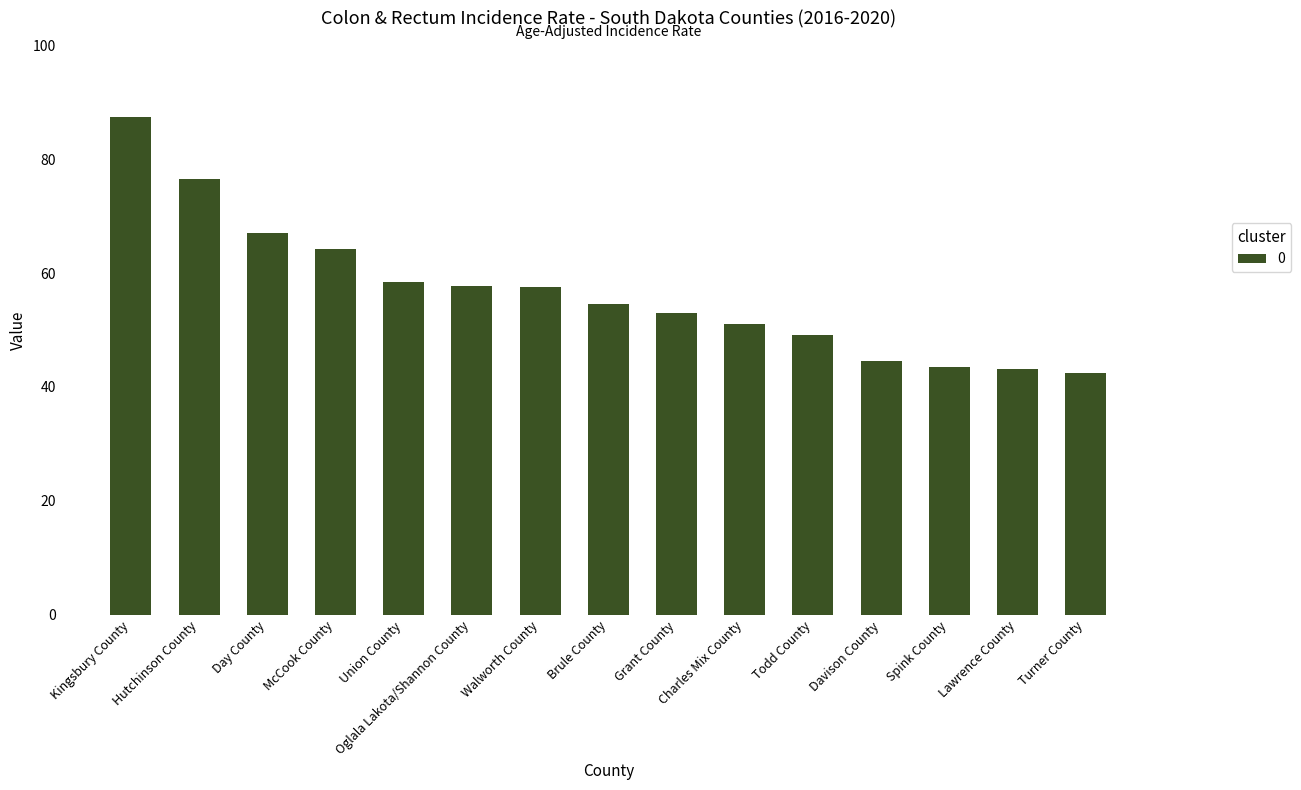

What is the label of the 9th bar from the left?

Grant County